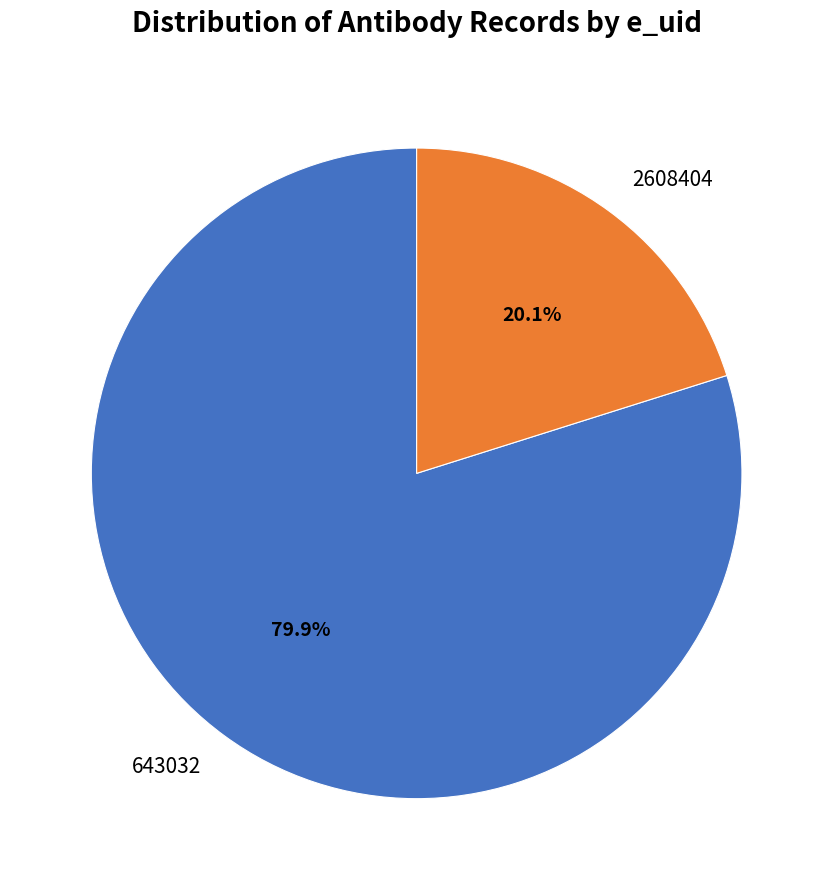

The 643032 slice represents 86% of the pie. True or false?

False